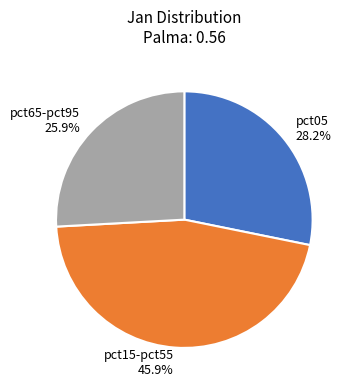

Which slice is the largest?

pct15-pct55 45.9%